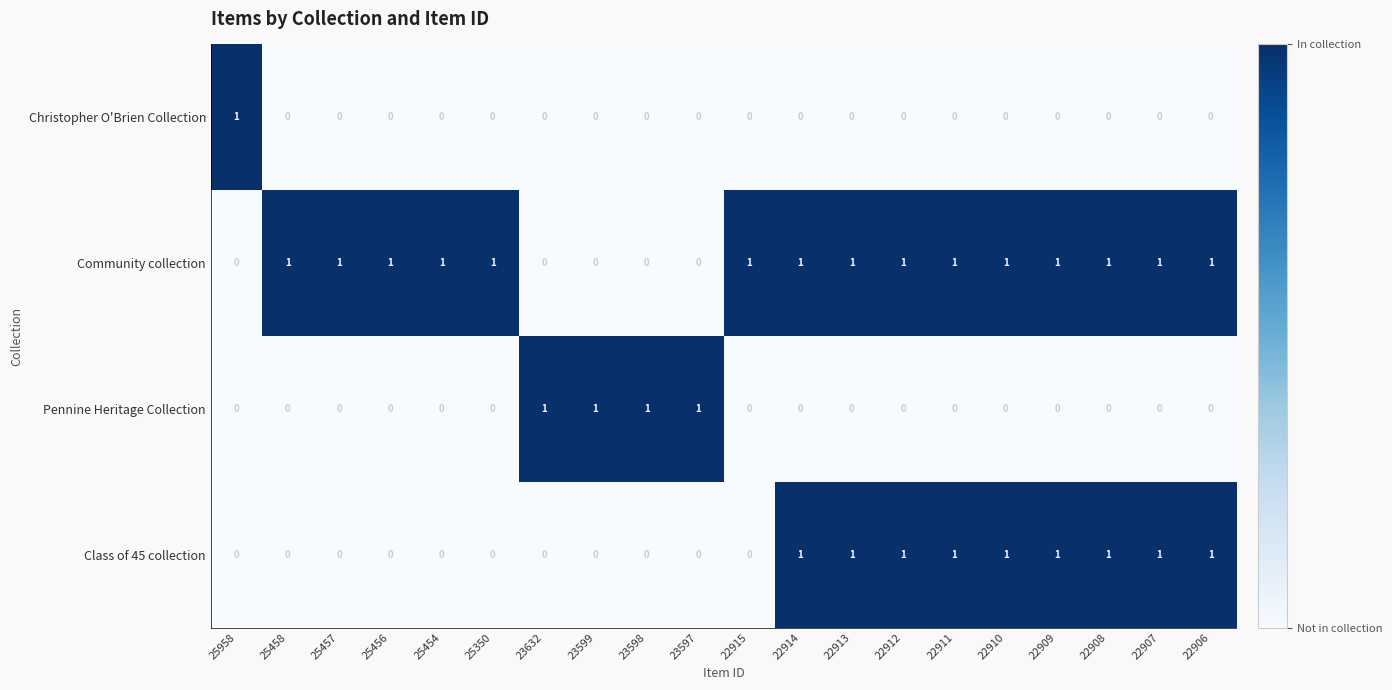

Count the number of categories in the chart.

20